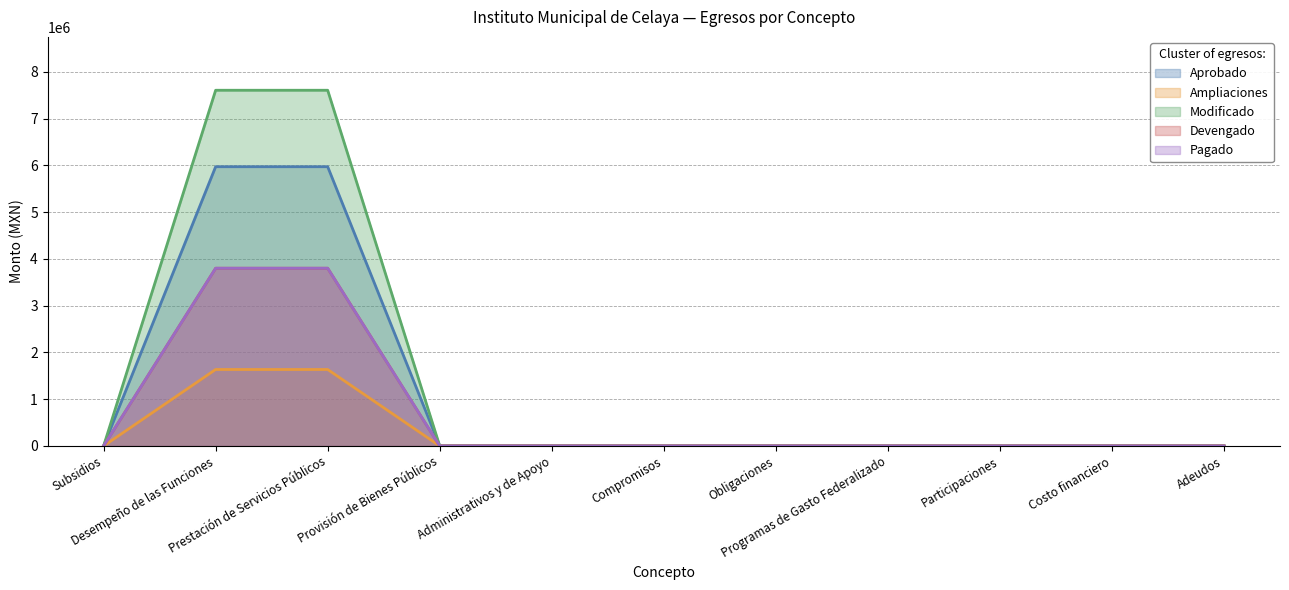

The Pagado series shows 2374637.7 at Adeudos. True or false?

False